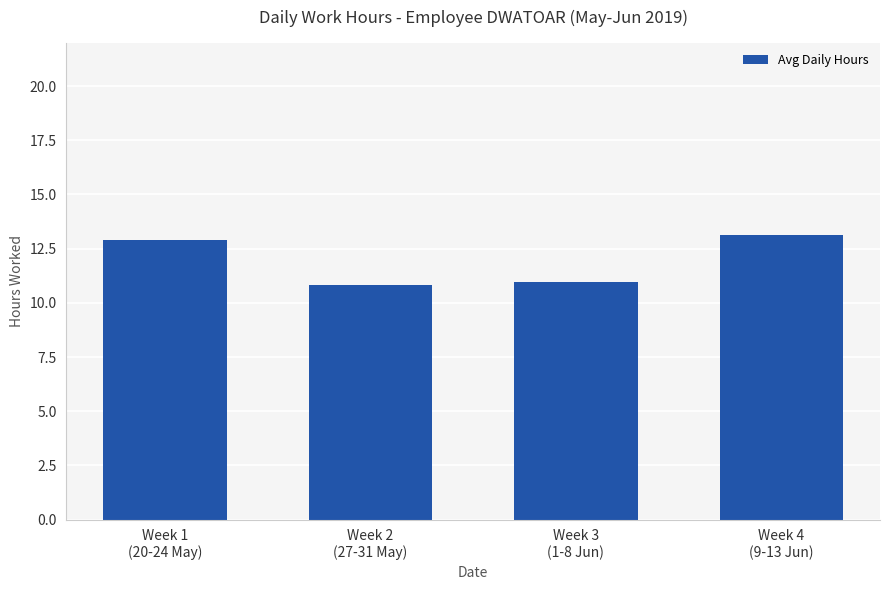

Is it true that the value at Week 3
(1-8 Jun) is 6.0?

False